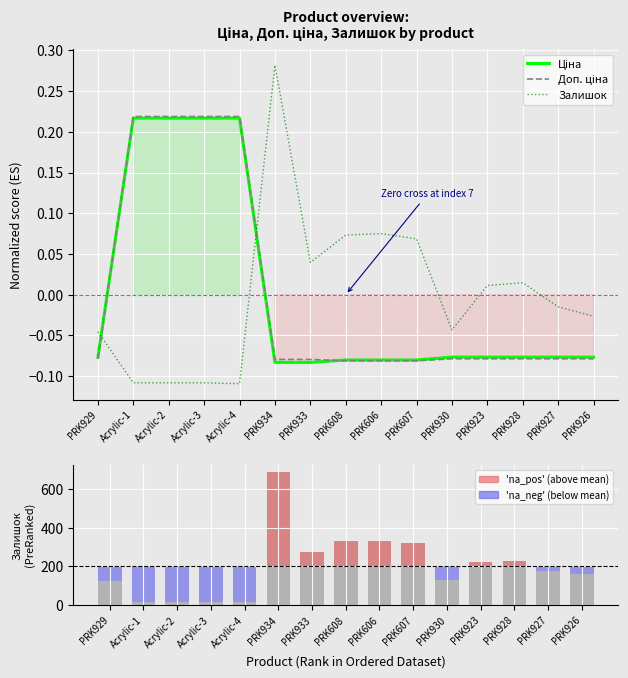

How many groups of bars are there?

15